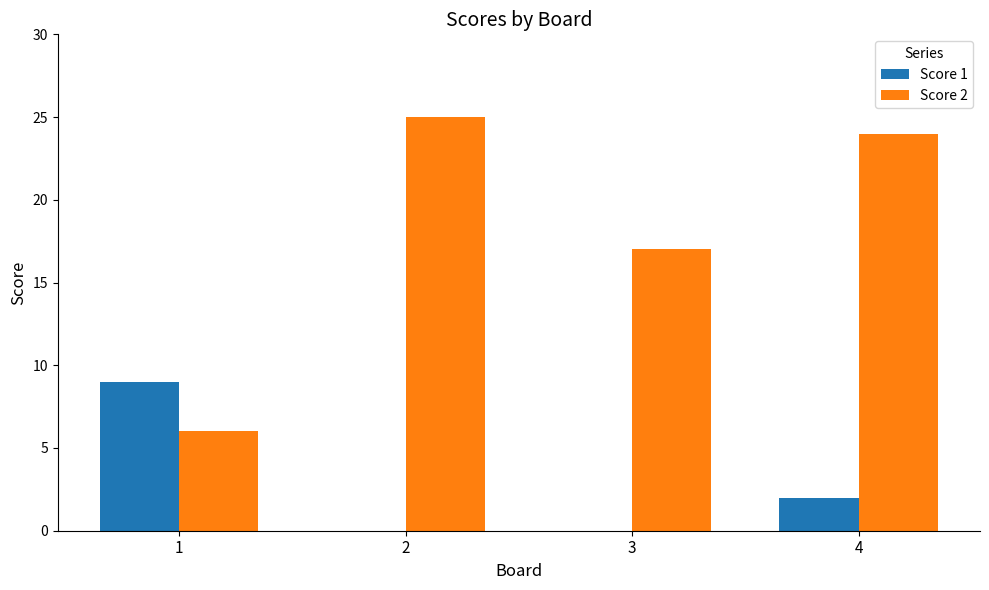

Reading left to right, what are all the values shown in this chart?

Score 1: 9	0	0	2
Score 2: 6	25	17	24